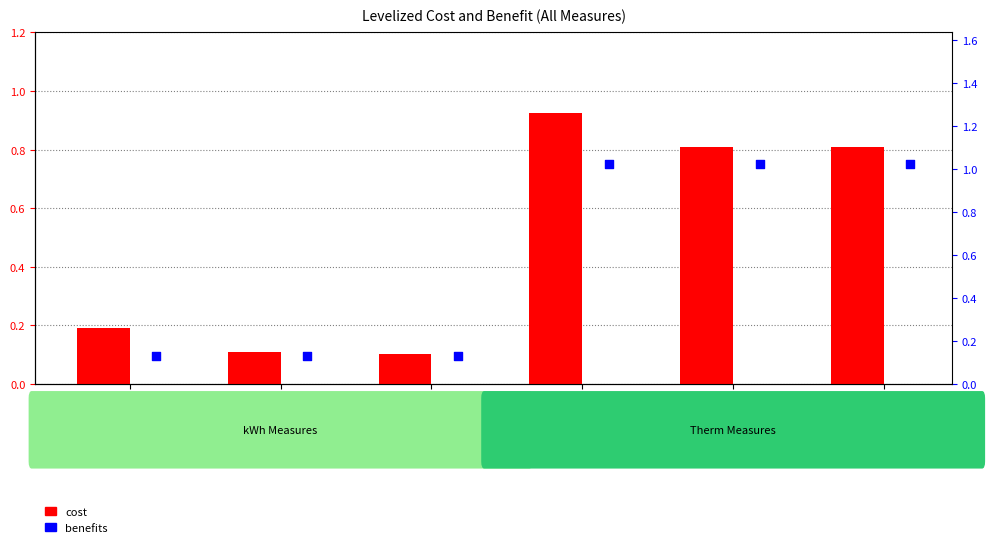

Which series has the widest spread of Y values?

benefits